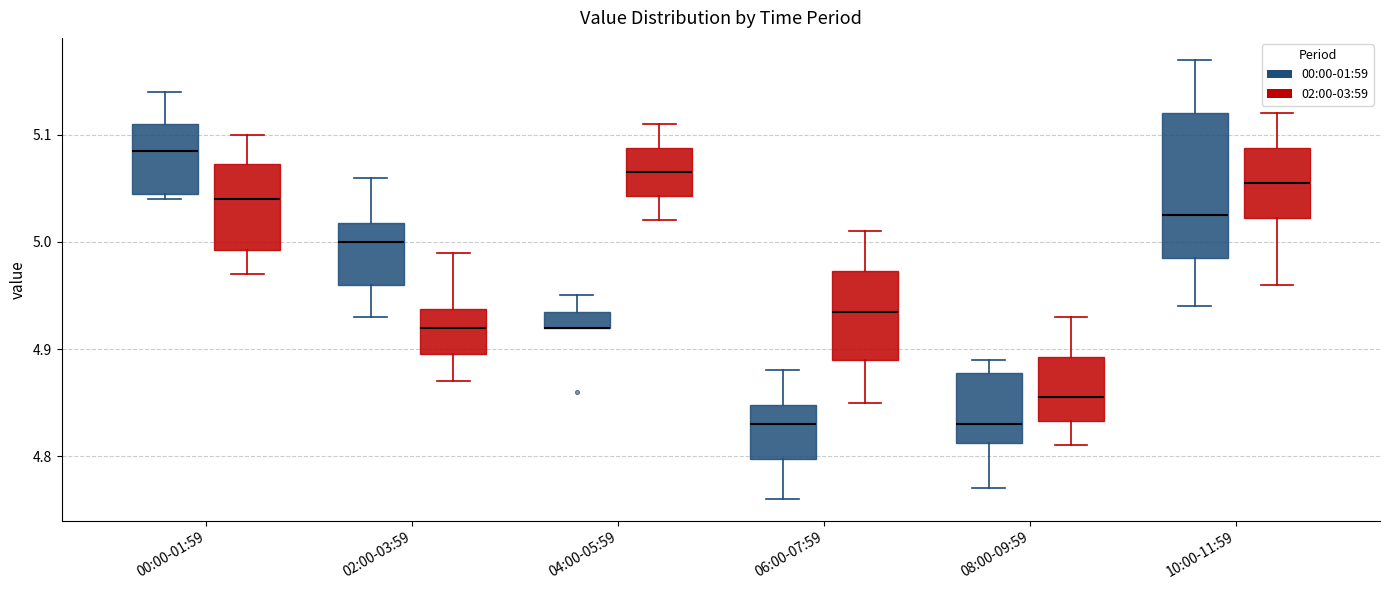

Where does the lower whisker of the box for 10:00-11:59 (00:00-01:59) end on the y-axis? The values are not printed on the chart, so give them approximately, as read against the axis.

4.94